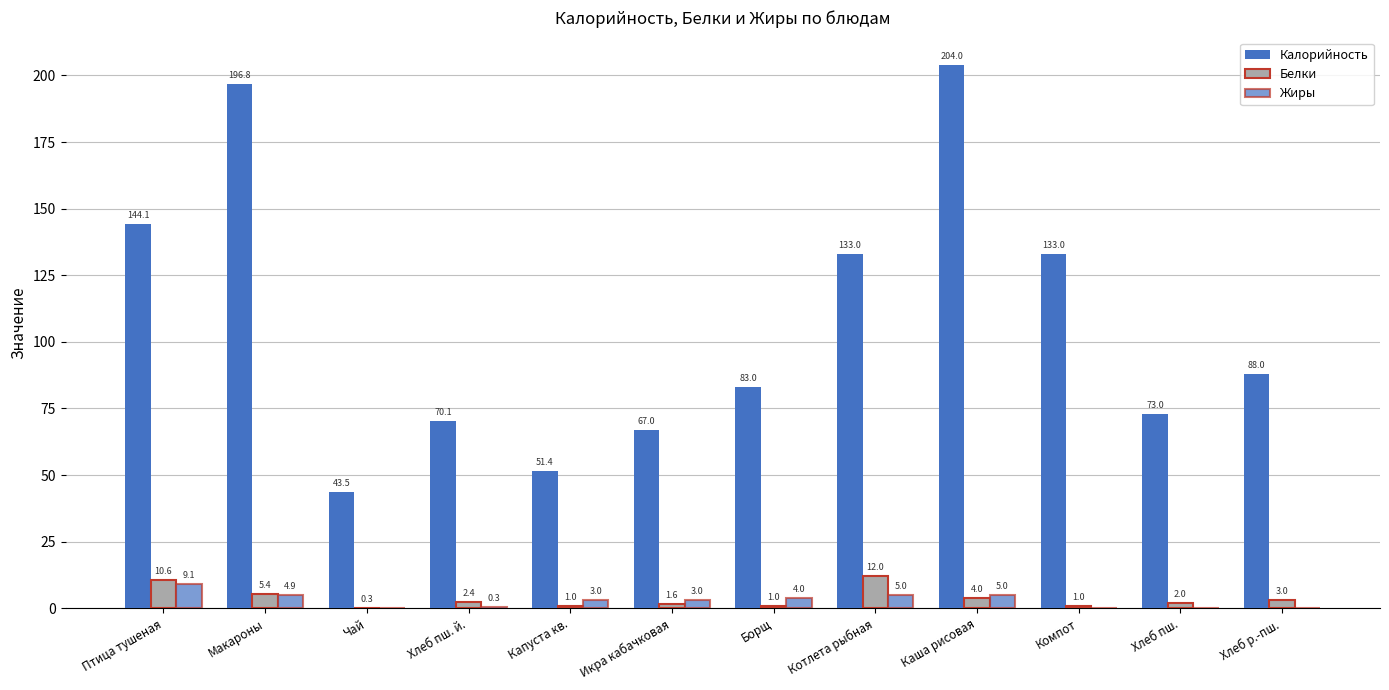

How many series are shown in this chart?

3